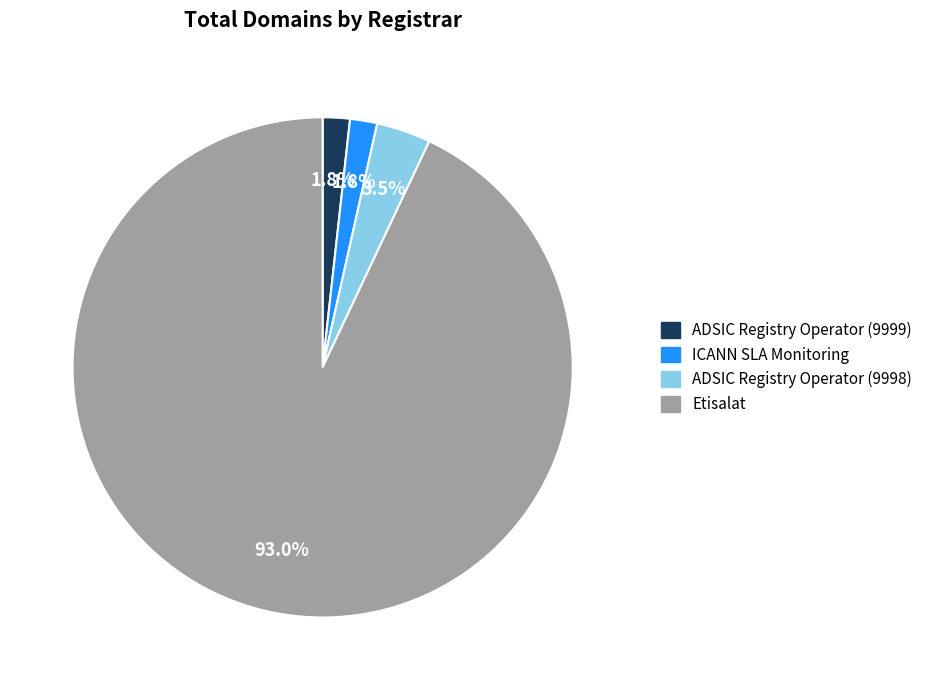

Count the number of slices in the pie.

4